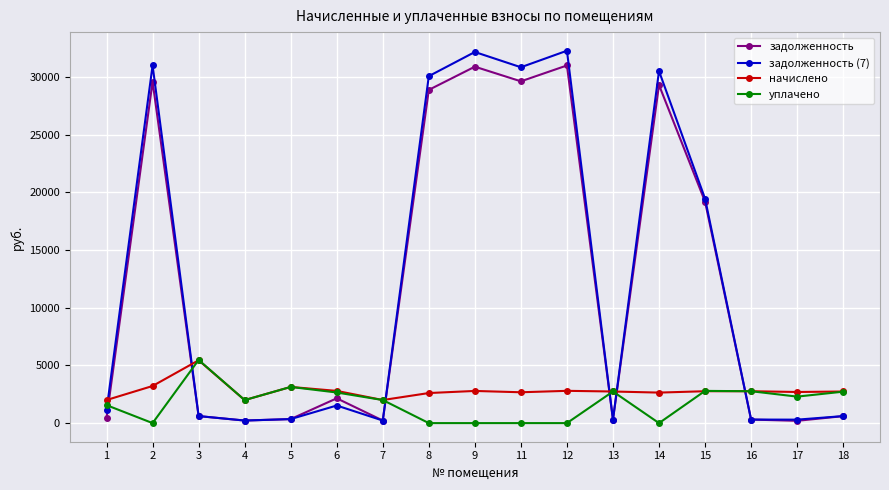

What is the lowest value of the начислено series?

1993.9